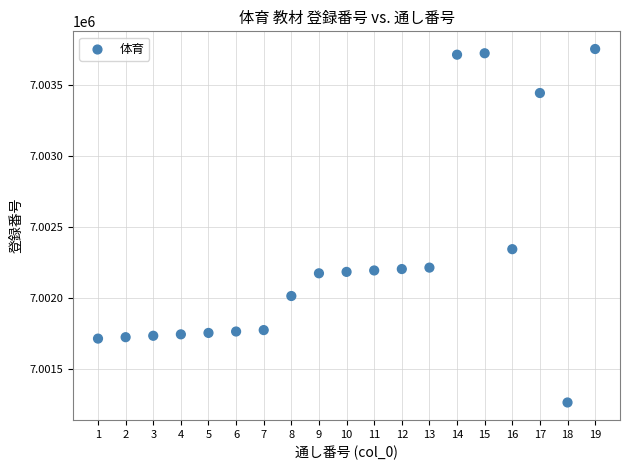

What is the range of X values (max minus min)?

18